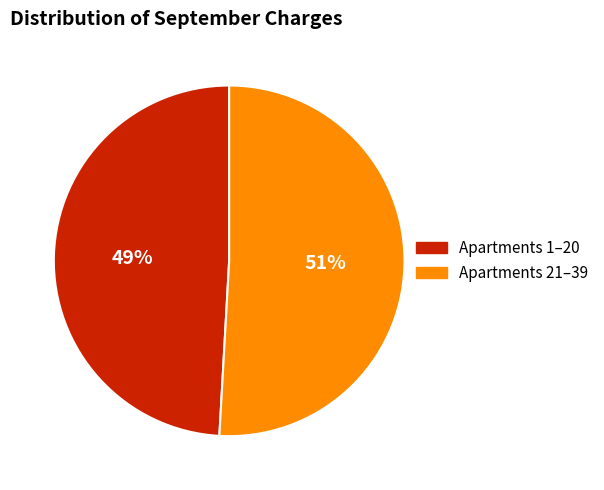

Is the sum of Apartments 1–20 and Apartments 21–39 greater than half?

Yes